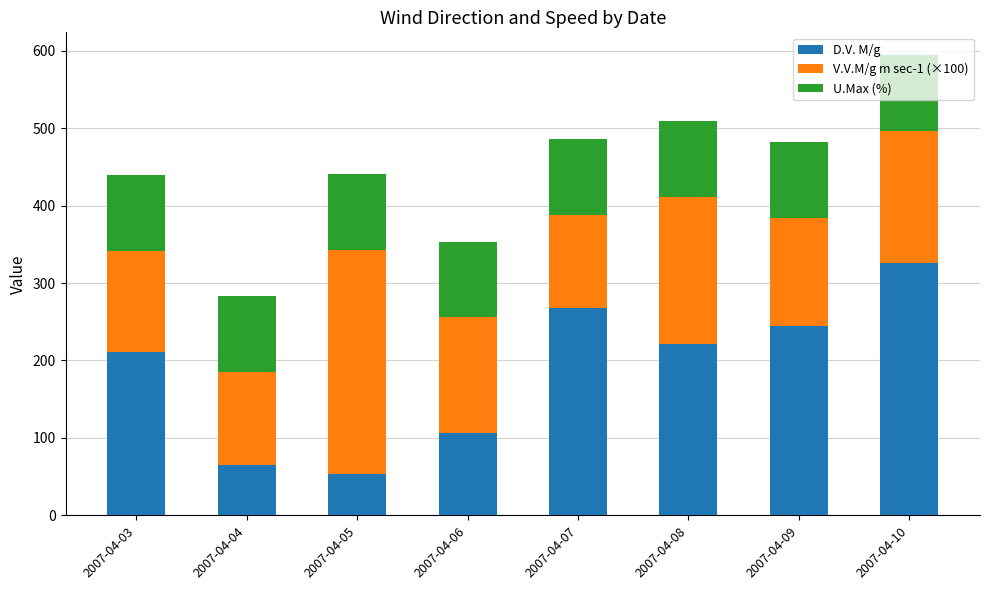

What is the difference between the maximum and minimum values in the D.V. M/g series?

273